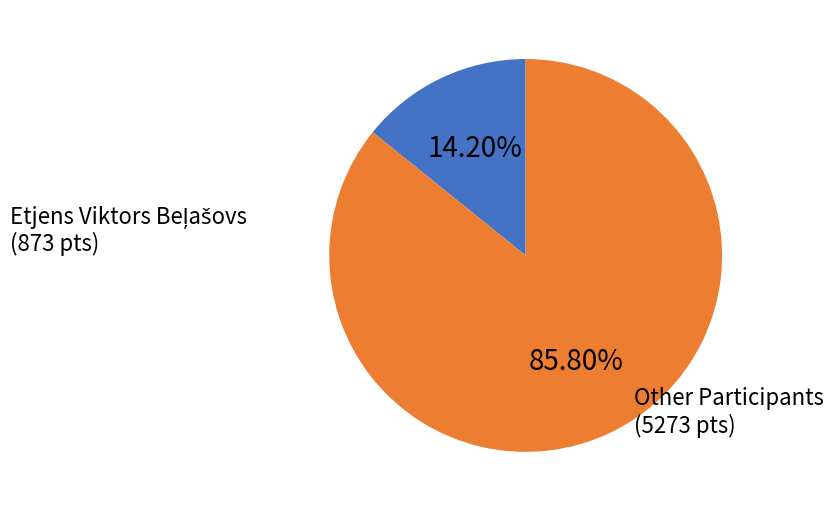

Which category accounts for the majority?

Other Participants